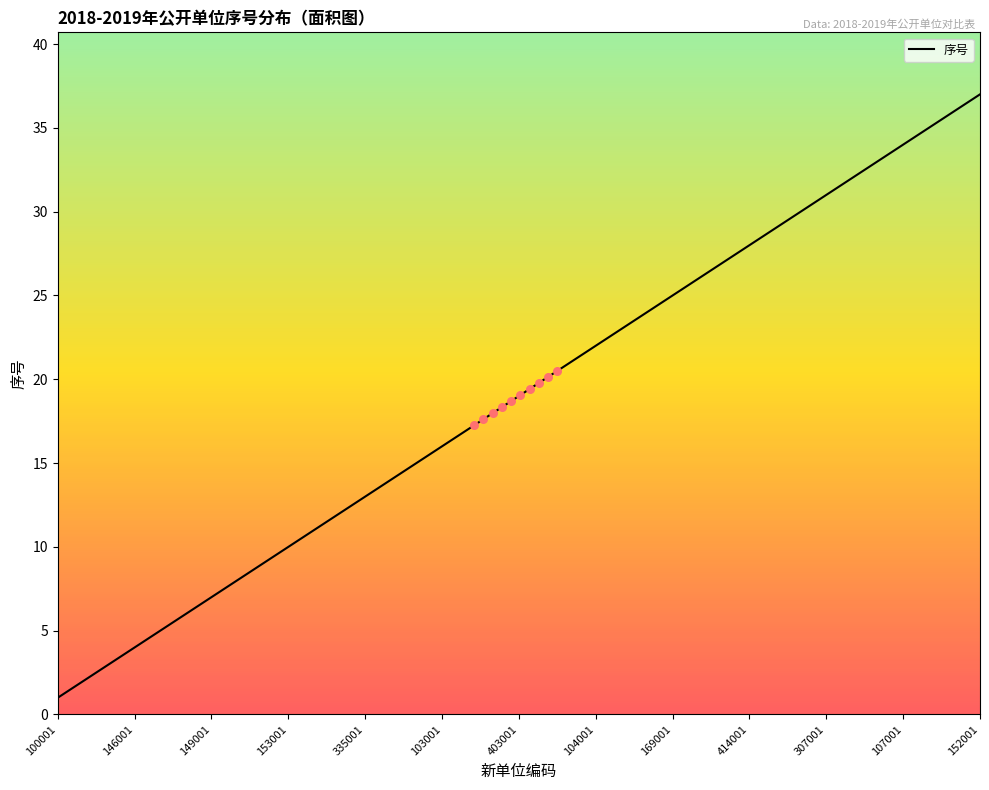

What is the difference between the maximum and minimum values?

36.0